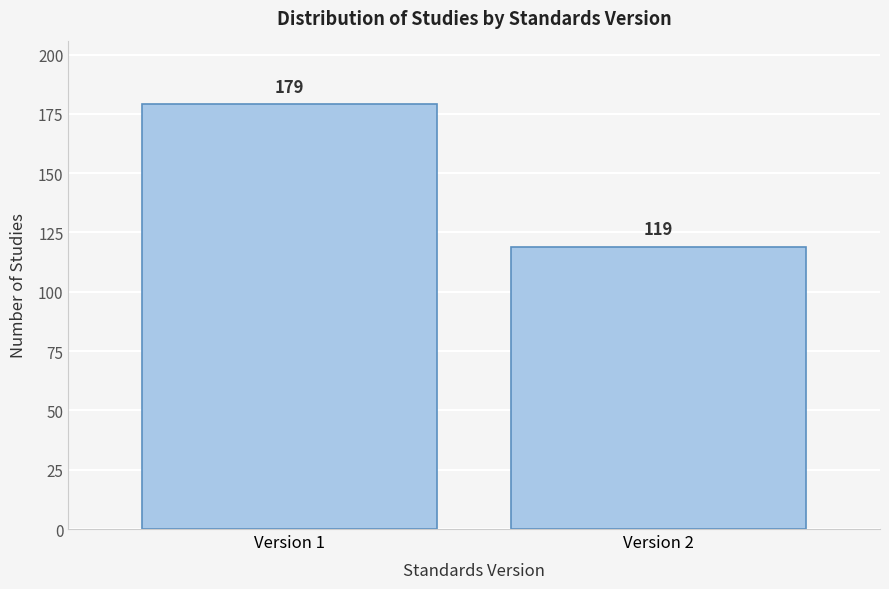

Reading right to left, extract all data points from this chart.

Version 2=119	Version 1=179